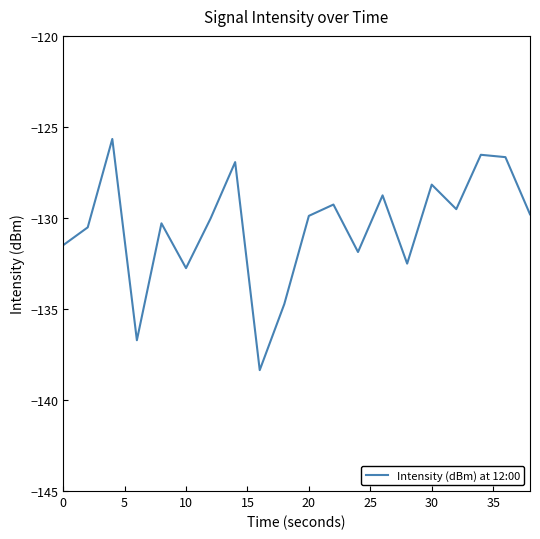

What is the difference between the maximum and minimum values?

12.7